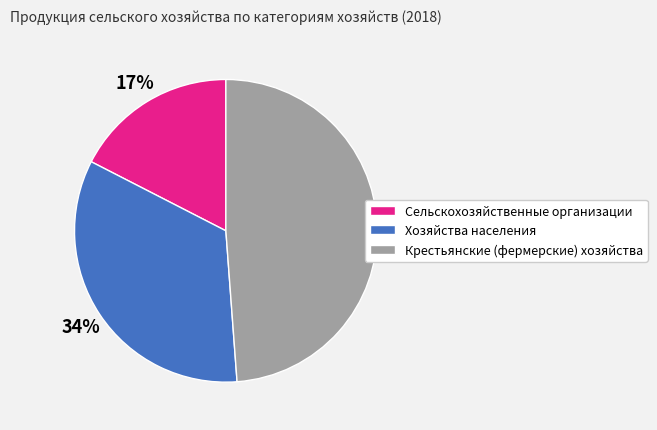

To the nearest percent, what is the difference between the Хозяйства населения and Крестьянские (фермерские) хозяйства slice percentages?

15%